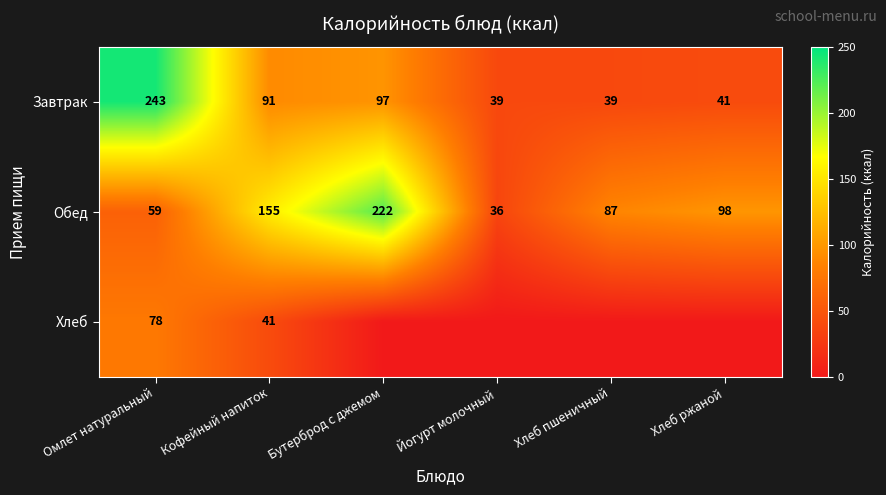

Count the Обед values in the range 59 to 155.

4